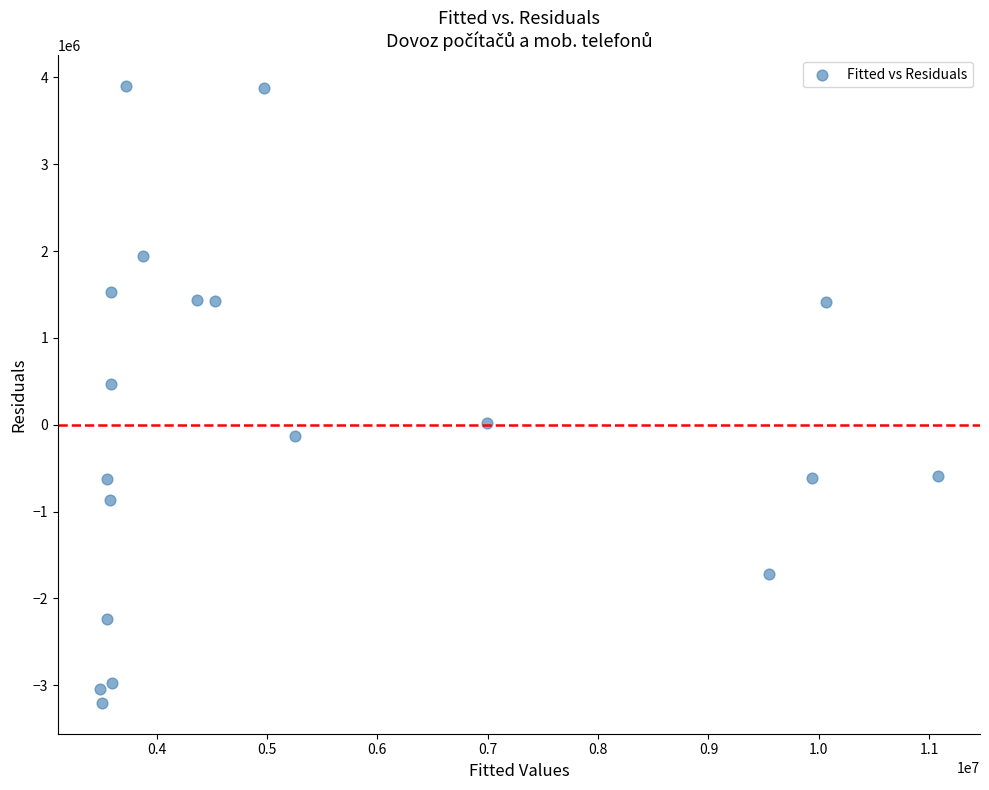

What Y value in the scatter plot is closest to 346872?

465907.3